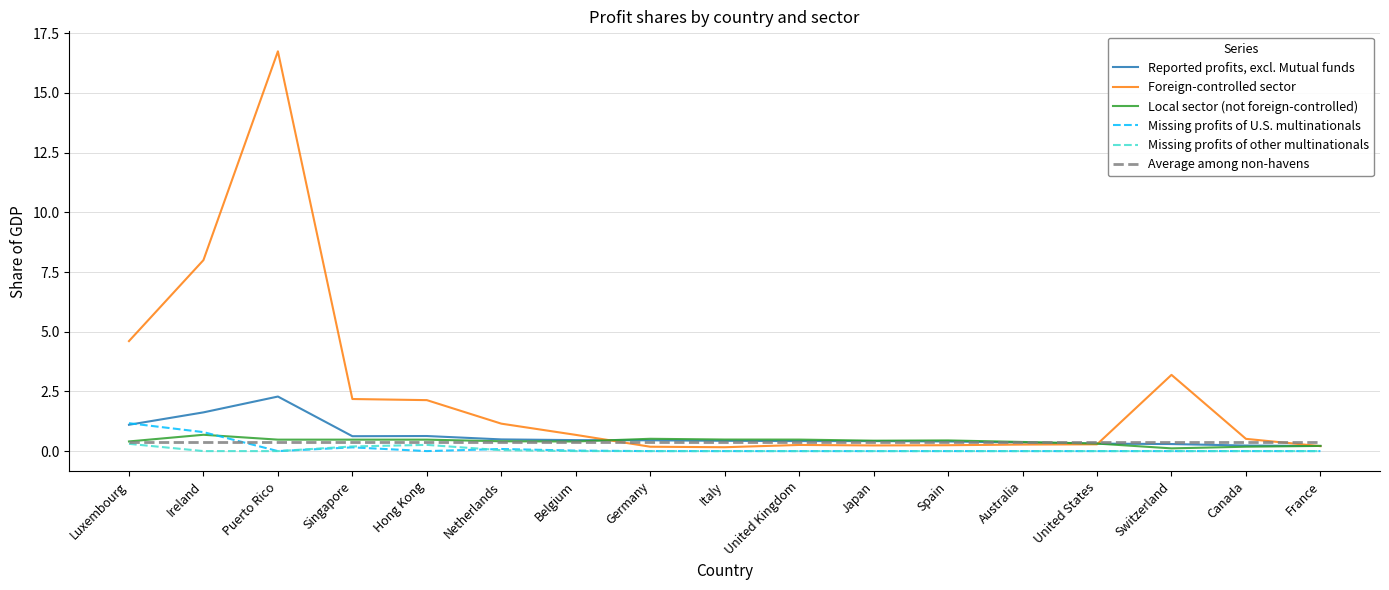

Rank the series by their maximum value, from lowest to highest.

Missing profits of other multinationals, Average among non-havens, Local sector (not foreign-controlled), Missing profits of U.S. multinationals, Reported profits, excl. Mutual funds, Foreign-controlled sector